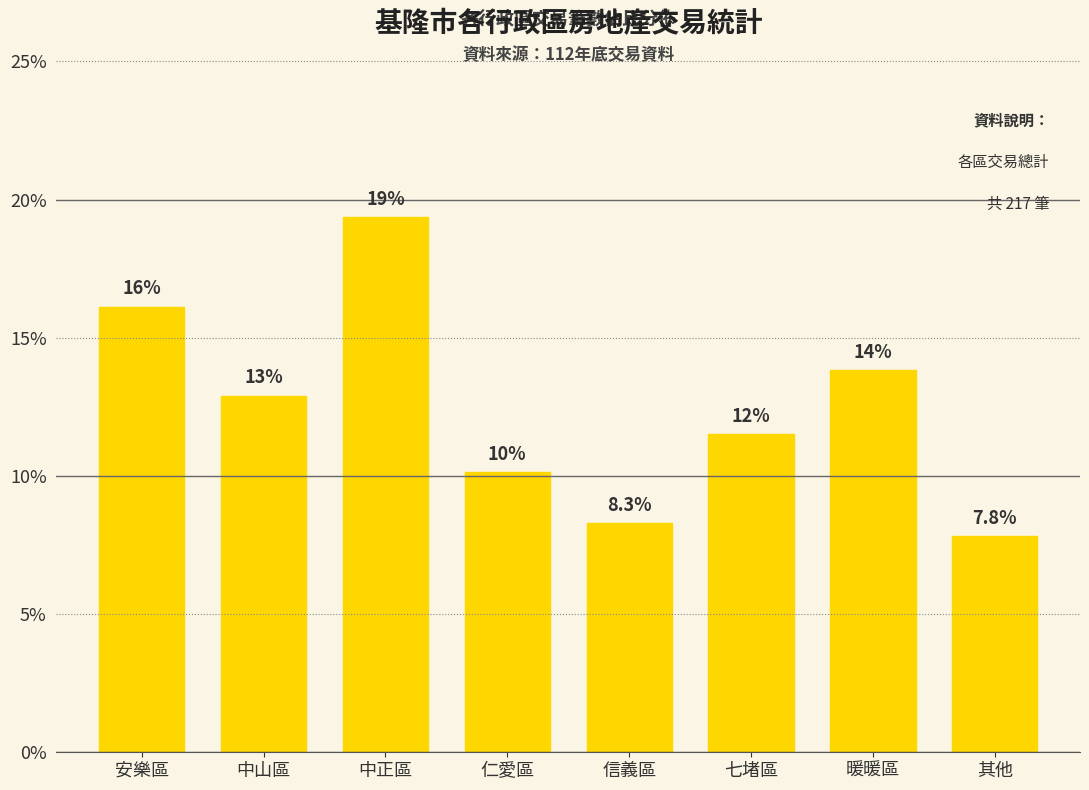

Approximately how many times larger is the value at 仁愛區 compared to 其他?

1.3